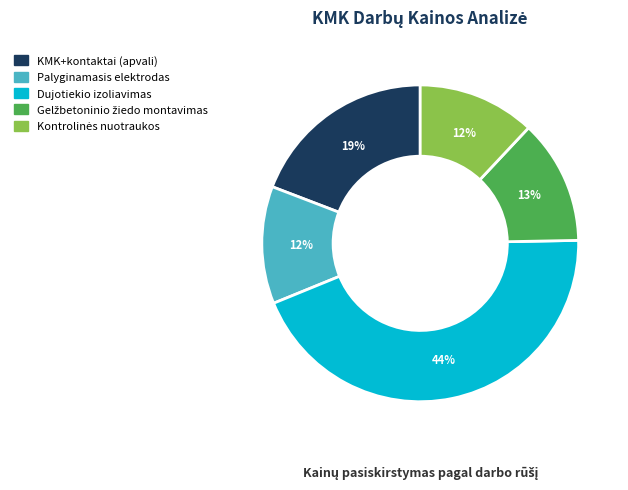

Is it true that Dujotiekio izoliavimas is 44% of the pie?

True